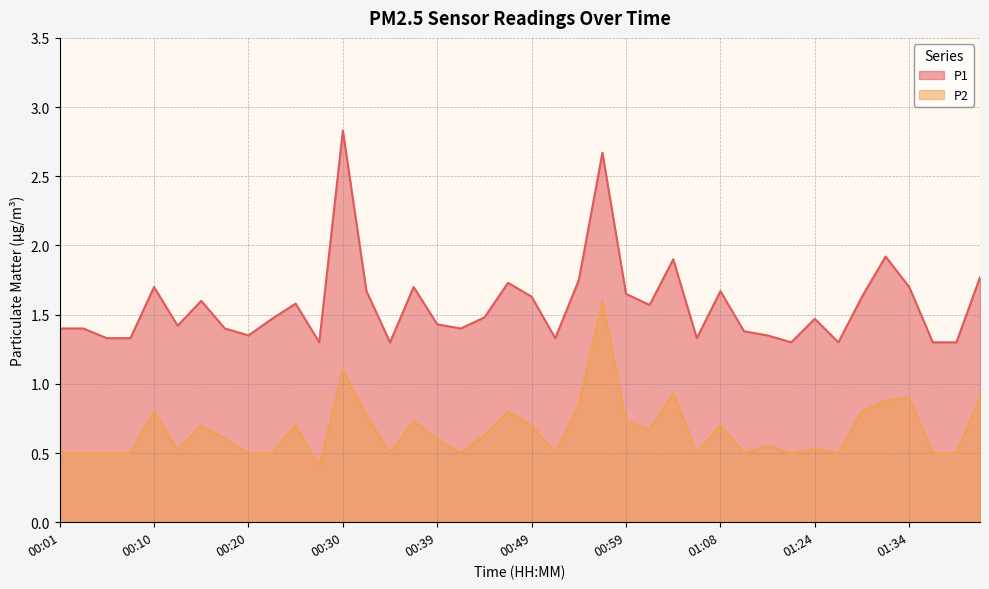

True or false: P2 and P1 intersect in this chart.

False